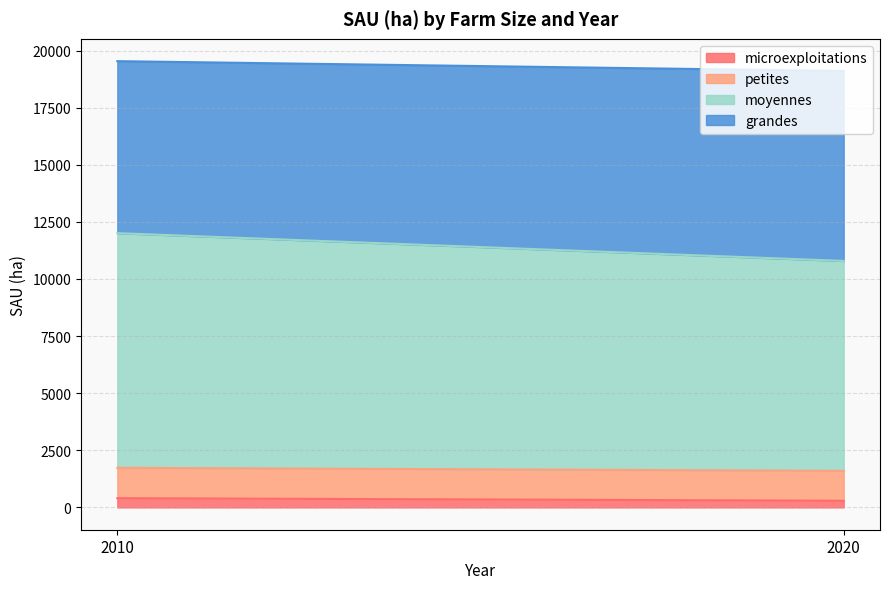

Does the chart have visible grid lines?

Yes